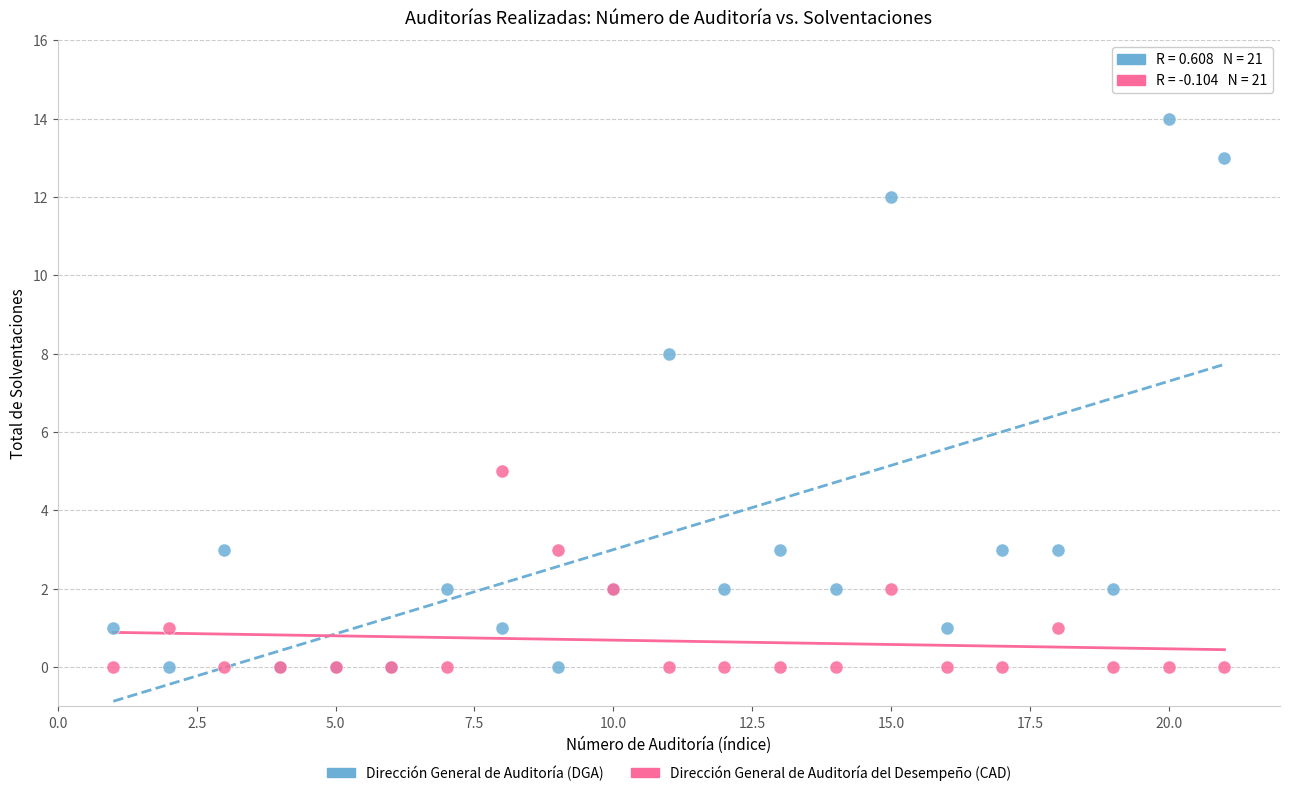

Which series reaches the maximum Y coordinate?

Dirección General de Auditoría (DGA)